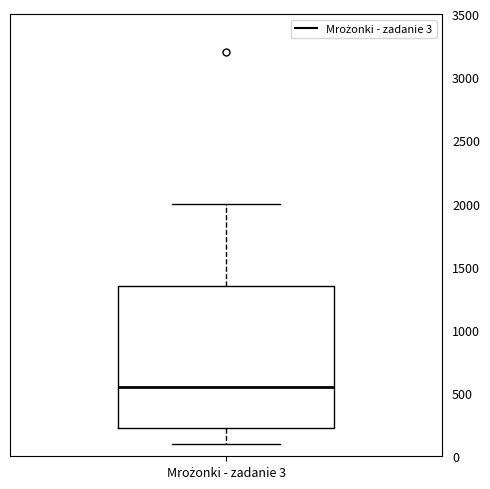

Read this box plot against the y-axis: the position of the median line, the range covered by the box, and the ends of both whiskers. The values are not printed on the chart, so give them approximately, as read against the axis.

median 550, box 250 to 1350, whiskers 100 to 2000